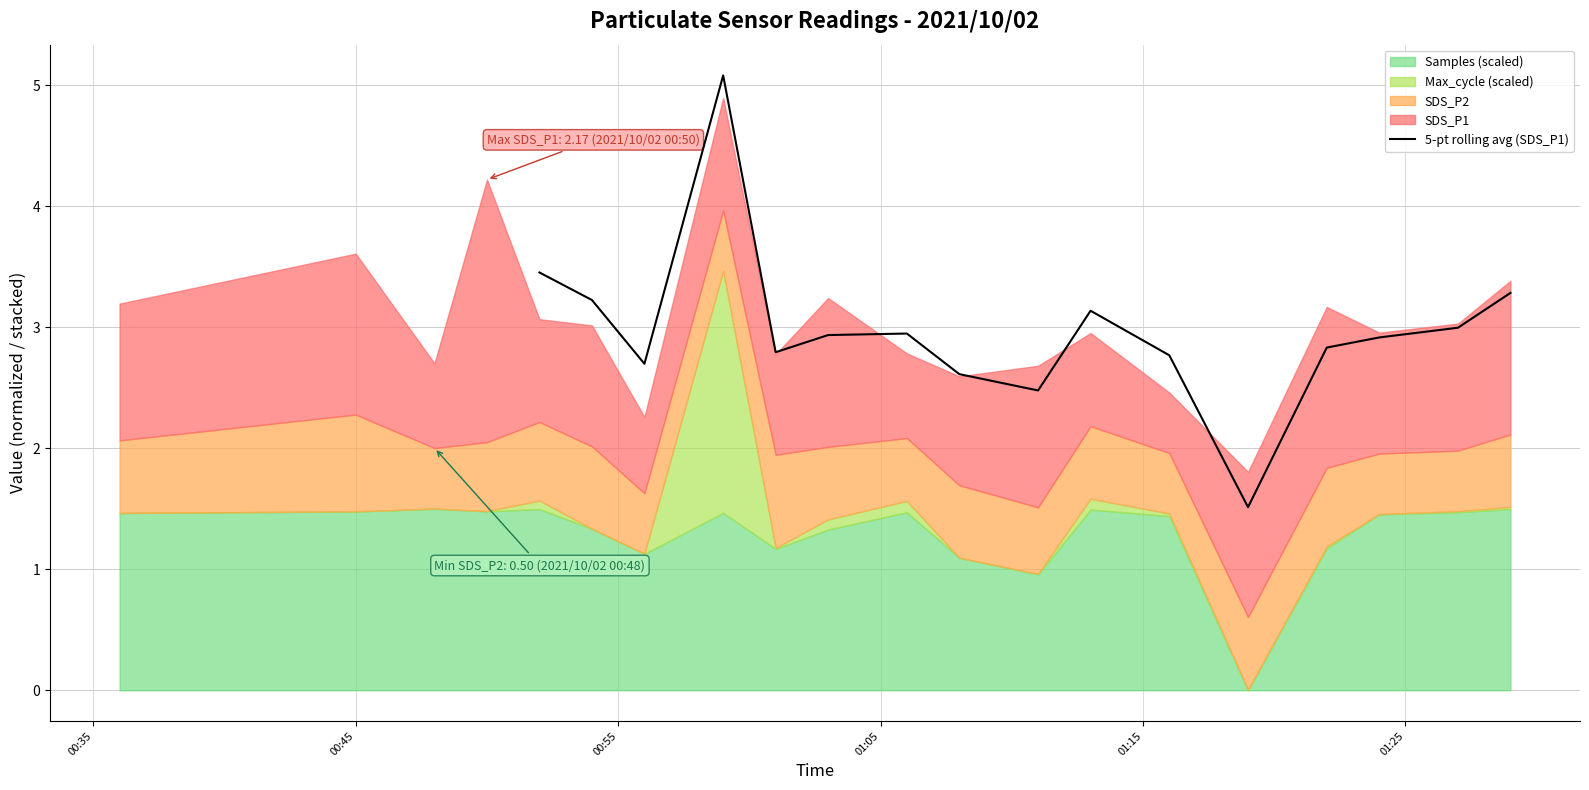

What is the value of the 15th point from the left?

2.8